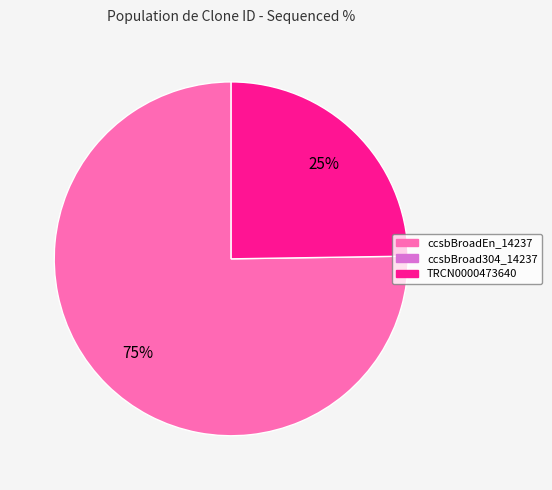

Is there any slice that represents more than half of the pie?

Yes